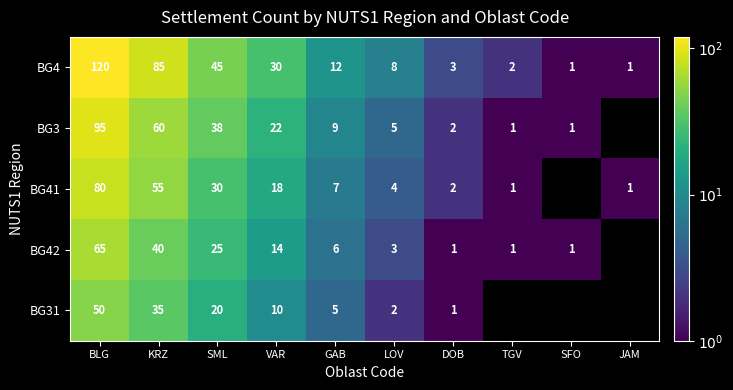

What is the minimum value shown in the chart?

1.0